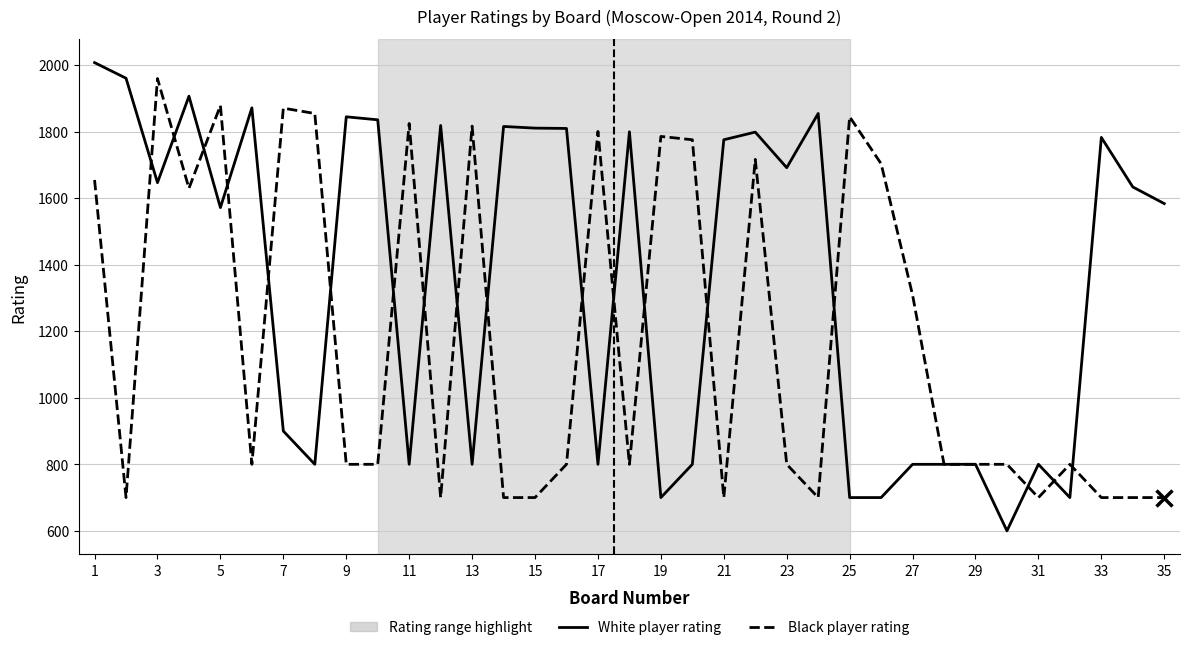

Which series has the widest spread of values?

White player rating